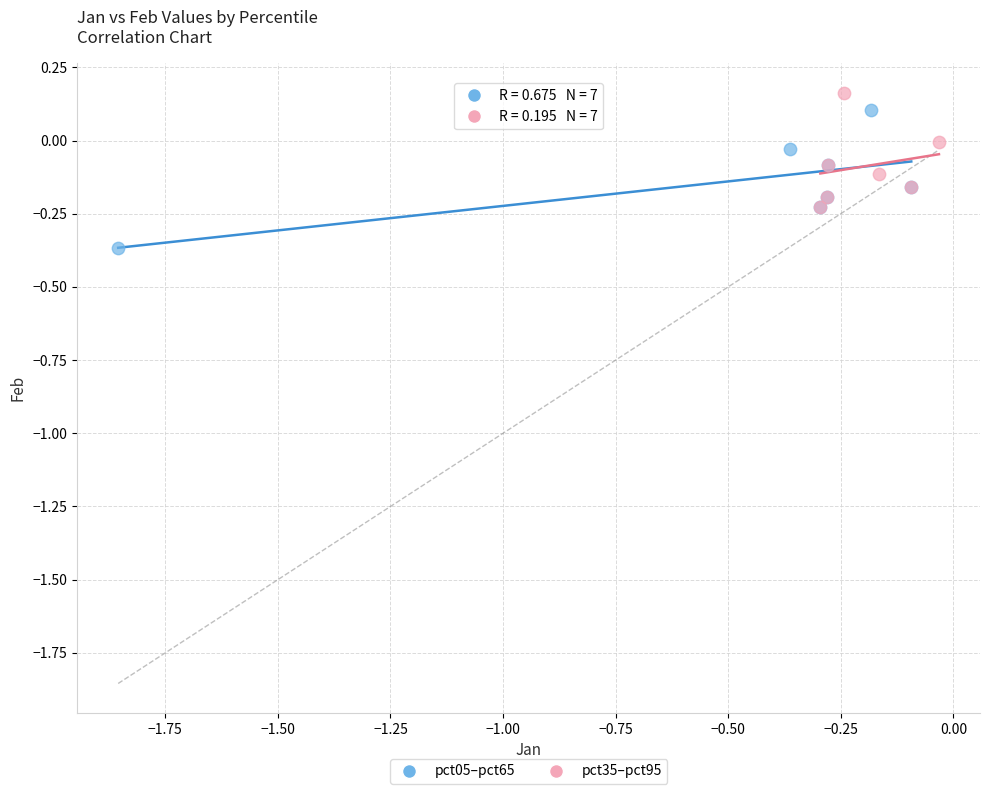

Which series has the largest Y range (max minus min)?

pct05–pct65